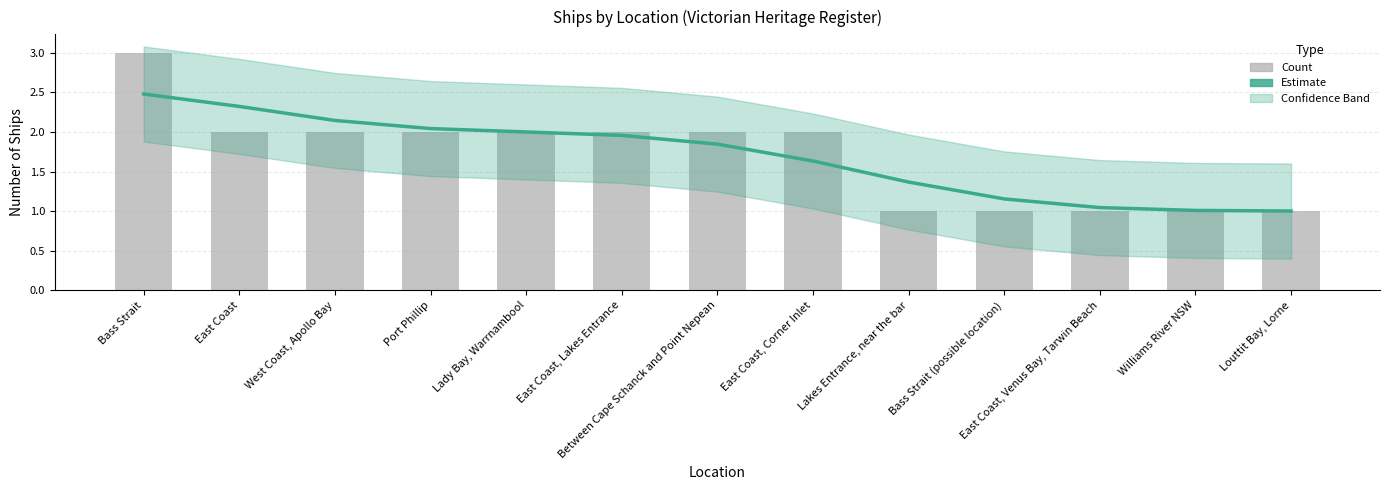

Is the value of Estimate at Bass Strait (possible location) greater than the value of Count at East Coast, Lakes Entrance?

No